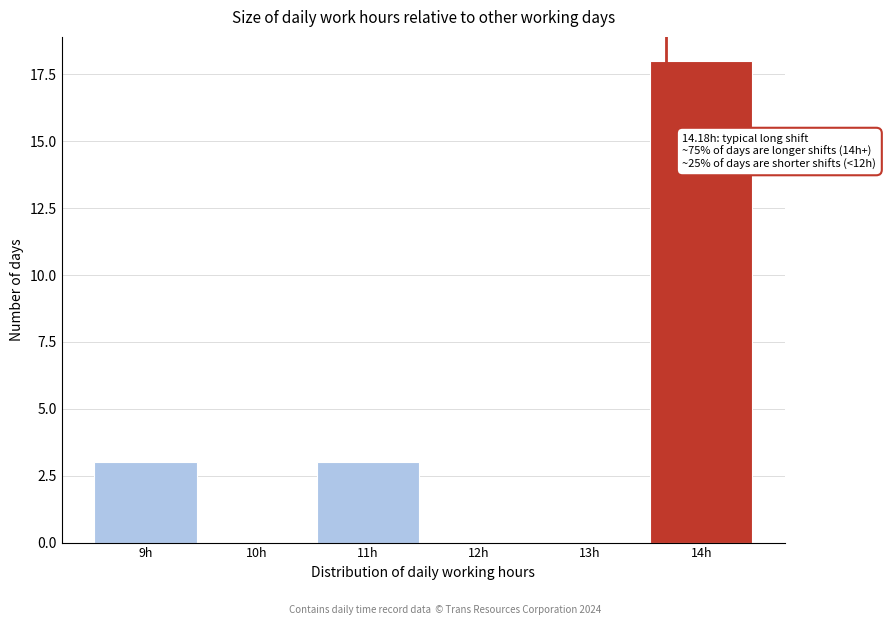

Reading left to right, what are all the values shown in this chart?

9h=3	10h=0	11h=3	12h=0	13h=0	14h=18